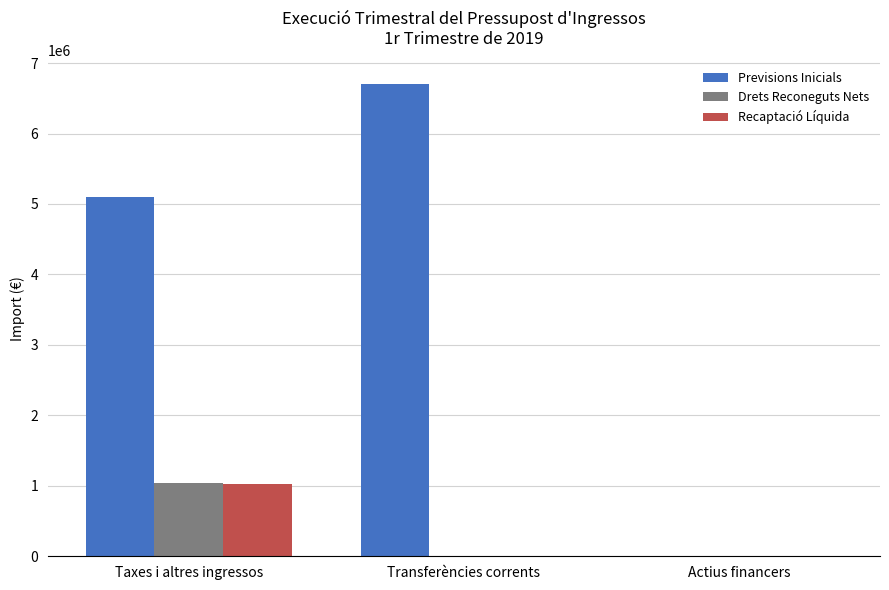

Are the bars grouped side by side (vs. stacked)?

Yes